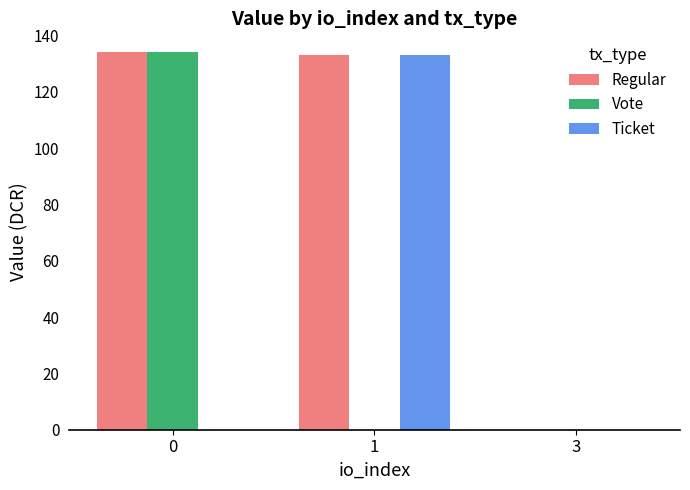

The value of Ticket at 1 is 133.1. True or false?

True